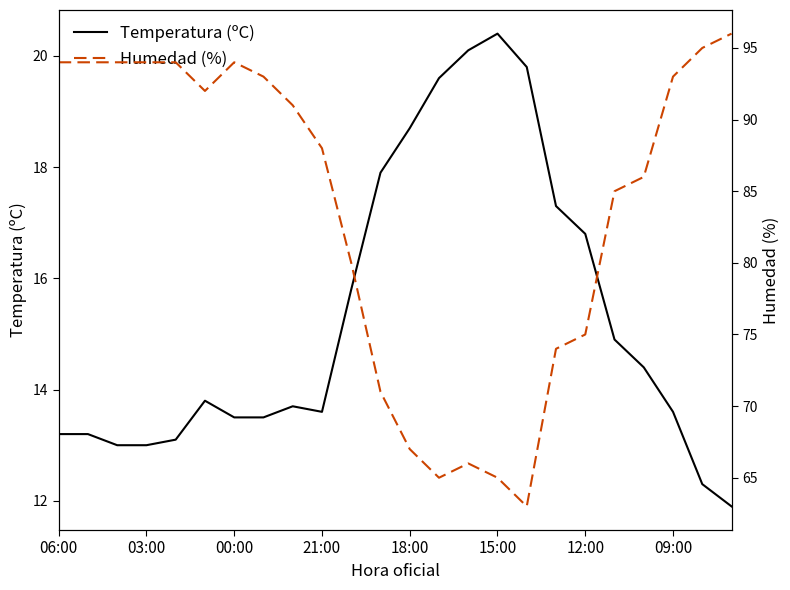

Which category has the highest value in the Temperatura (ºC) series?

15:00